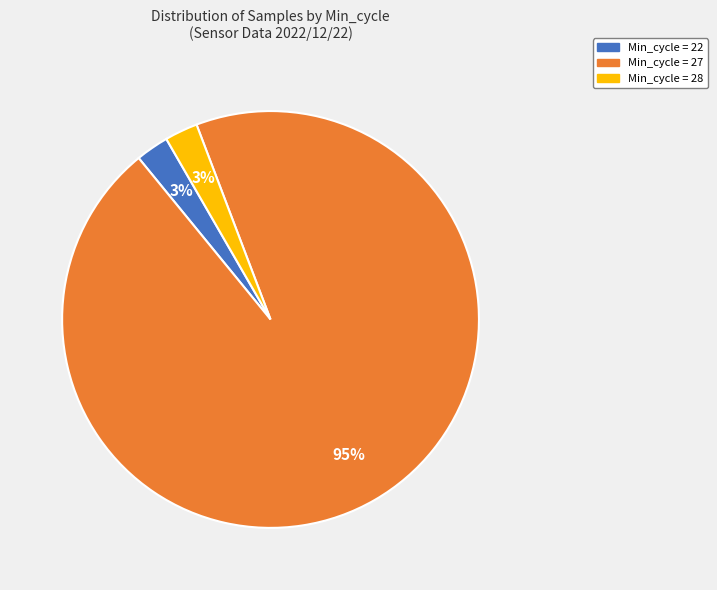

To the nearest percent, what is the average slice percentage?

33%